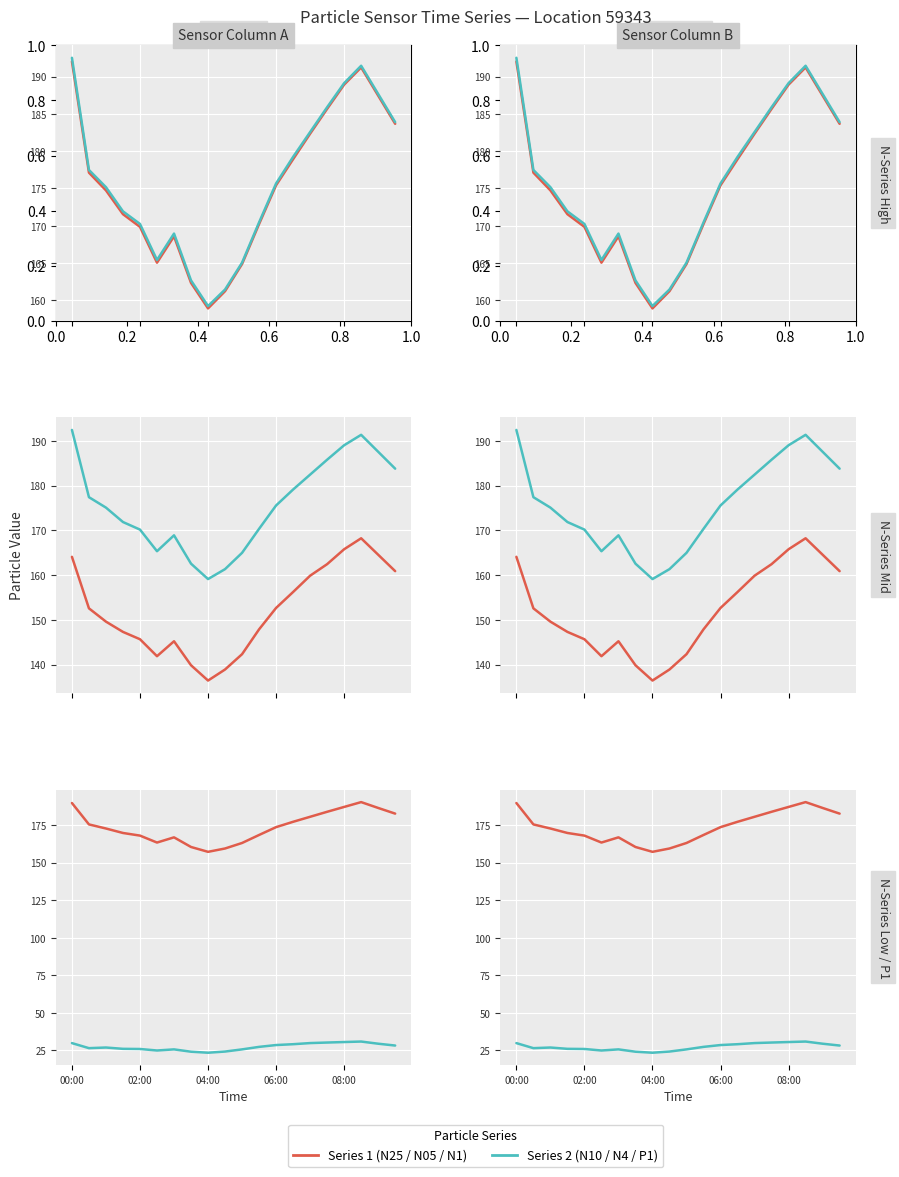

What is the approximate value of N05 at 18?

164.6